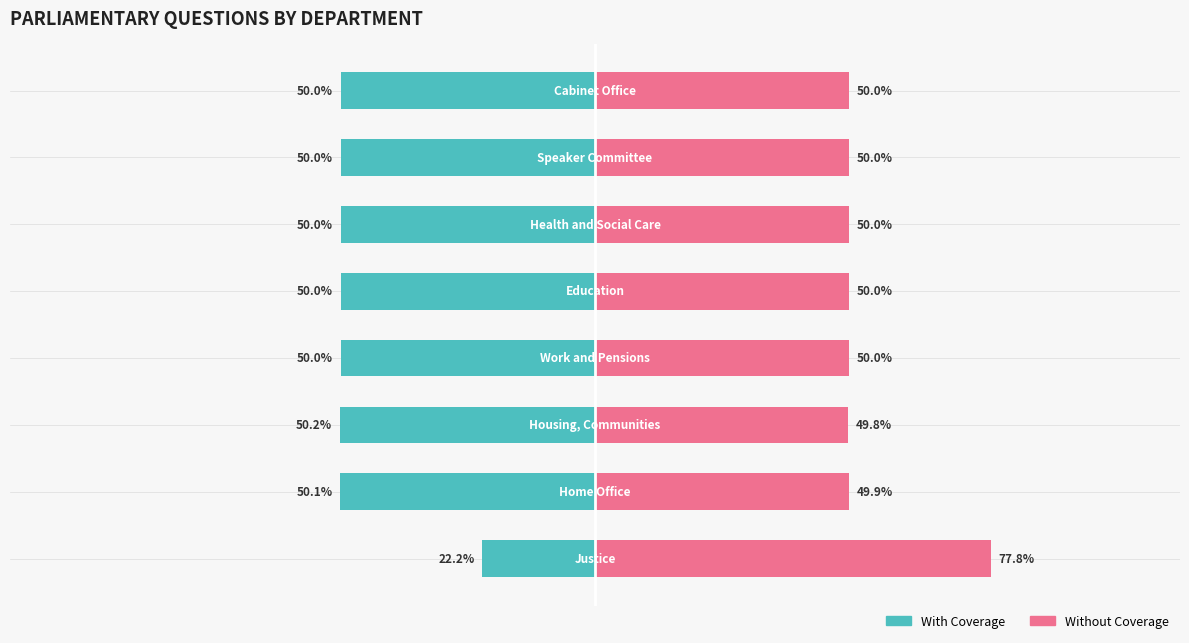

What is the difference between the highest and lowest values at 3?

100.0